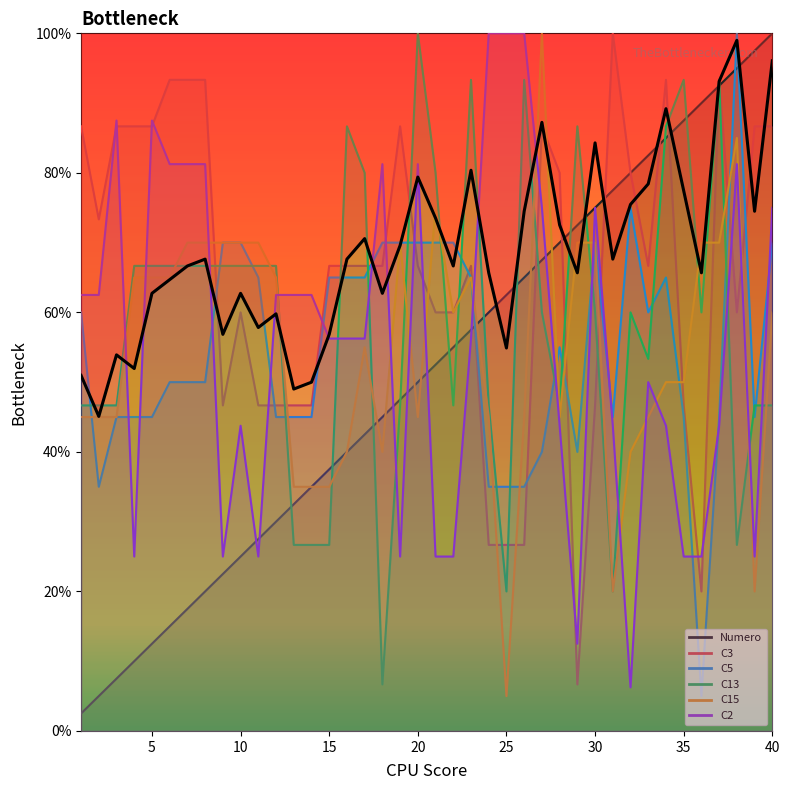

Reading left to right, list all the values displayed in this chart.

Numero: 1=2.5	2=5.0	3=7.5	4=10.0	5=12.5	6=15.0	7=17.5	8=20.0	9=22.5	10=25.0	11=27.5	12=30.0	13=32.5	14=35.0	15=37.5	16=40.0	17=42.5	18=45.0	19=47.5	20=50.0	21=52.5	22=55.0	23=57.5	24=60.0	25=62.5	26=65.0	27=67.5	28=70.0	29=72.5	30=75.0	31=77.5	32=80.0	33=82.5	34=85.0	35=87.5	36=90.0	37=92.5	38=95.0	39=97.5	40=100.0
C3: 1=86.7	2=73.3	3=86.7	4=86.7	5=86.7	6=93.3	7=93.3	8=93.3	9=46.7	10=60.0	11=46.7	12=46.7	13=46.7	14=46.7	15=66.7	16=66.7	17=66.7	18=66.7	19=86.7	20=66.7	21=60.0	22=60.0	23=66.7	24=26.7	25=26.7	26=26.7	27=86.7	28=80.0	29=6.7	30=46.7	31=100.0	32=80.0	33=66.7	34=93.3	35=46.7	36=20.0	37=93.3	38=60.0	39=86.7	40=86.7
C5: 1=60.0	2=35.0	3=45.0	4=45.0	5=45.0	6=50.0	7=50.0	8=50.0	9=70.0	10=70.0	11=65.0	12=45.0	13=45.0	14=45.0	15=65.0	16=65.0	17=65.0	18=70.0	19=70.0	20=70.0	21=70.0	22=70.0	23=65.0	24=35.0	25=35.0	26=35.0	27=40.0	28=55.0	29=40.0	30=70.0	31=45.0	32=75.0	33=60.0	34=65.0	35=45.0	36=5.0	37=45.0	38=100.0	39=45.0	40=70.0
C13: 1=46.7	2=46.7	3=46.7	4=66.7	5=66.7	6=66.7	7=66.7	8=66.7	9=66.7	10=66.7	11=66.7	12=66.7	13=26.7	14=26.7	15=26.7	16=86.7	17=80.0	18=6.7	19=46.7	20=100.0	21=80.0	22=46.7	23=93.3	24=46.7	25=20.0	26=93.3	27=60.0	28=46.7	29=86.7	30=60.0	31=20.0	32=60.0	33=53.3	34=86.7	35=93.3	36=60.0	37=93.3	38=26.7	39=46.7	40=46.7
C15: 1=45.0	2=45.0	3=45.0	4=65.0	5=65.0	6=65.0	7=70.0	8=70.0	9=70.0	10=70.0	11=70.0	12=65.0	13=35.0	14=35.0	15=35.0	16=40.0	17=55.0	18=40.0	19=70.0	20=45.0	21=75.0	22=60.0	23=65.0	24=45.0	25=5.0	26=45.0	27=100.0	28=45.0	29=70.0	30=70.0	31=20.0	32=40.0	33=45.0	34=50.0	35=50.0	36=70.0	37=70.0	38=85.0	39=20.0	40=60.0
C2: 1=62.5	2=62.5	3=87.5	4=25.0	5=87.5	6=81.2	7=81.2	8=81.2	9=25.0	10=43.8	11=25.0	12=62.5	13=62.5	14=62.5	15=56.2	16=56.2	17=56.2	18=81.2	19=25.0	20=81.2	21=25.0	22=25.0	23=56.2	24=100.0	25=100.0	26=100.0	27=75.0	28=43.8	29=12.5	30=75.0	31=43.8	32=6.2	33=50.0	34=43.8	35=25.0	36=25.0	37=43.8	38=81.2	39=25.0	40=75.0